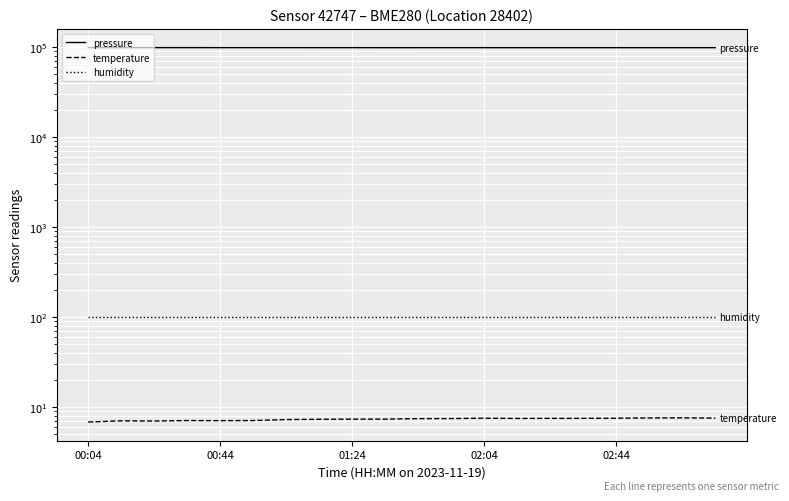

Which series has the largest total across all categories?

pressure